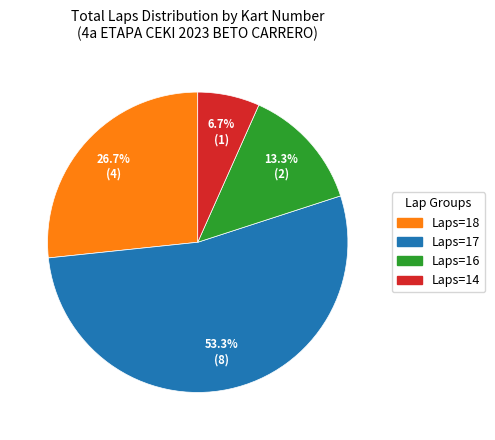

Which slice represents more than half of the pie?

Laps=17